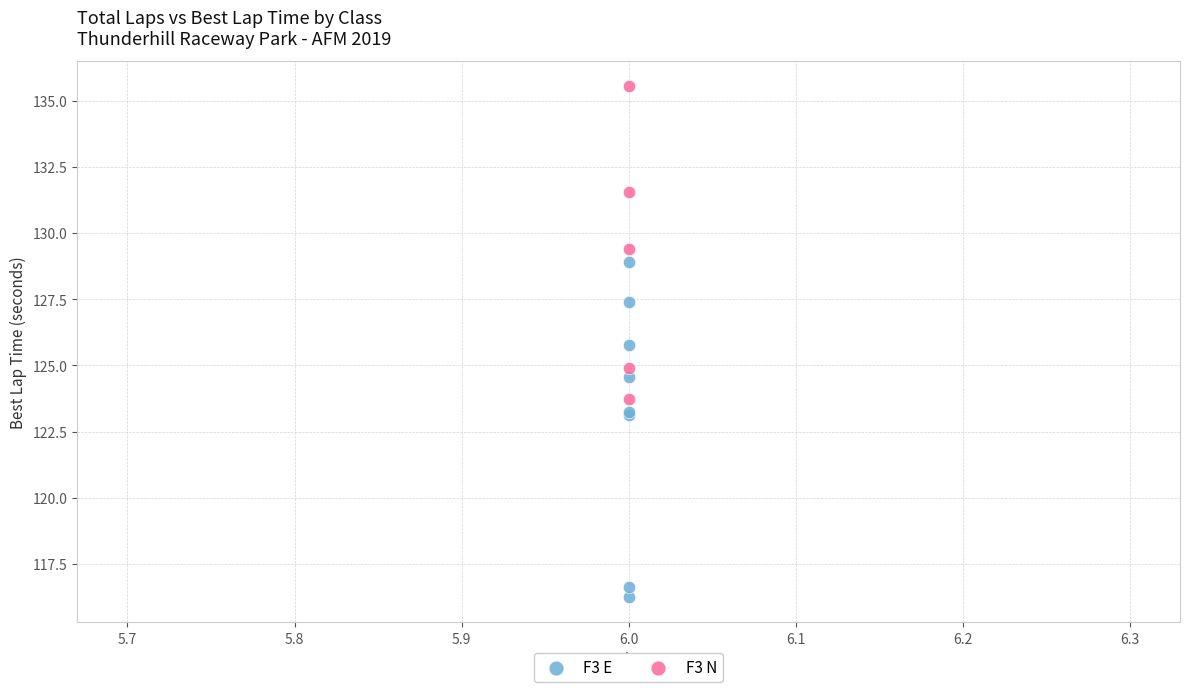

Which series reaches the maximum Y coordinate?

F3 N